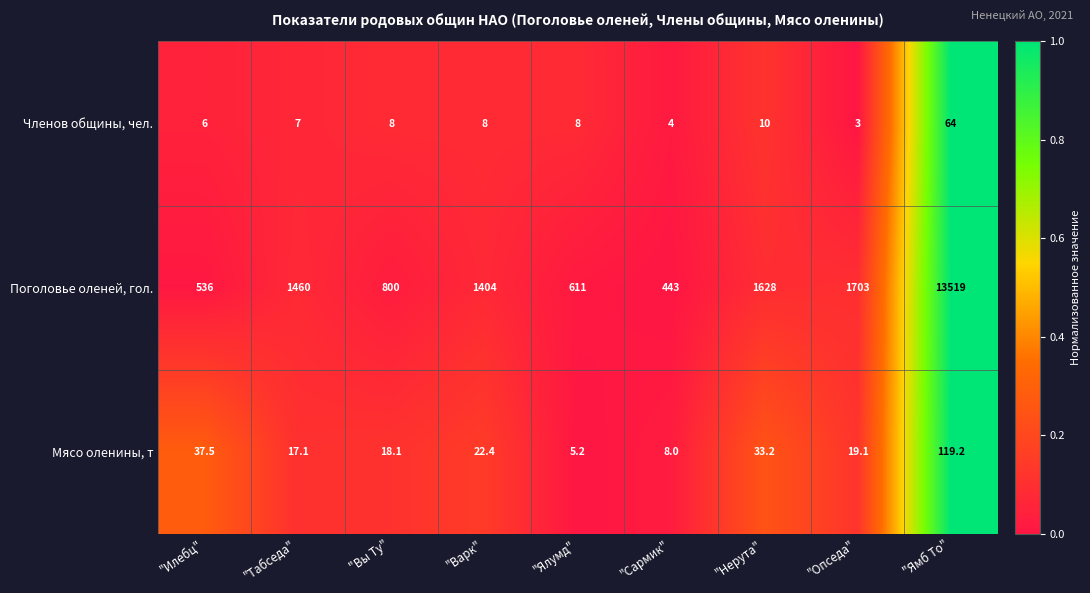

Rank the series at "Ямб То" from lowest to highest value.

Членов общины, чел., Мясо оленины, т, Поголовье оленей, гол.